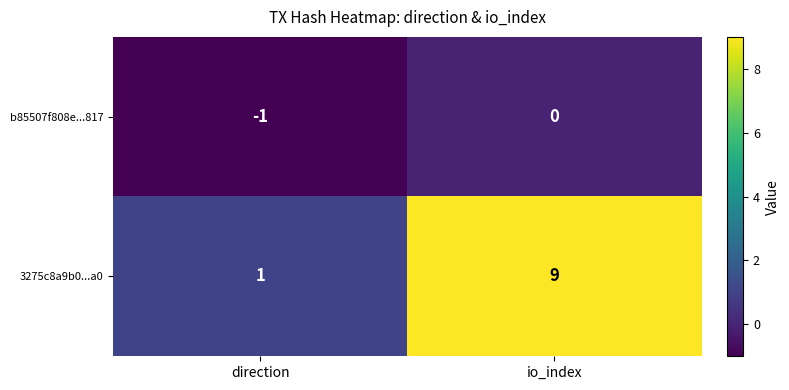

Reading left to right, transcribe all the data shown in this chart.

b85507f808e...817: direction=-1	io_index=0
3275c8a9b0...a0: direction=1	io_index=9